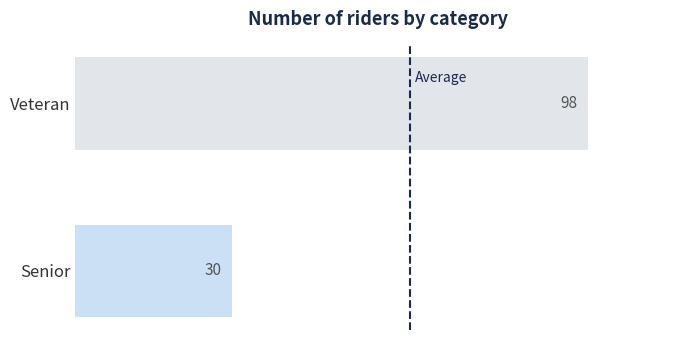

Which has a higher value, Veteran or Senior?

Veteran